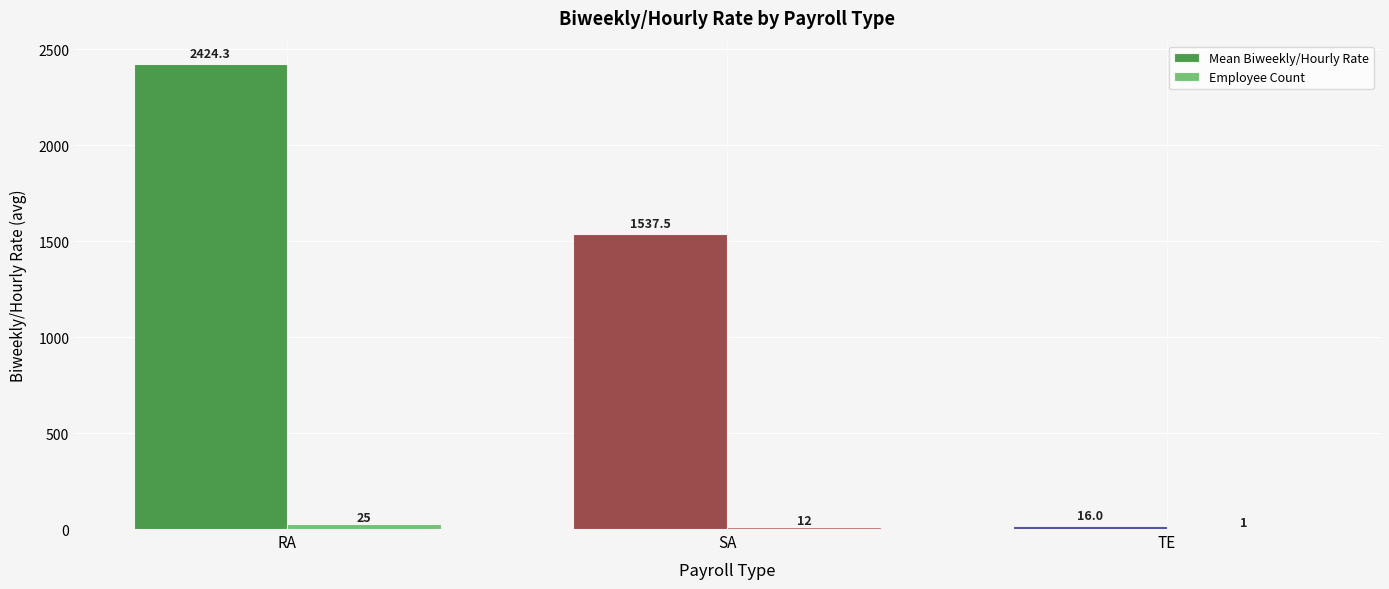

Which series has the largest total across all categories?

Mean Biweekly/Hourly Rate